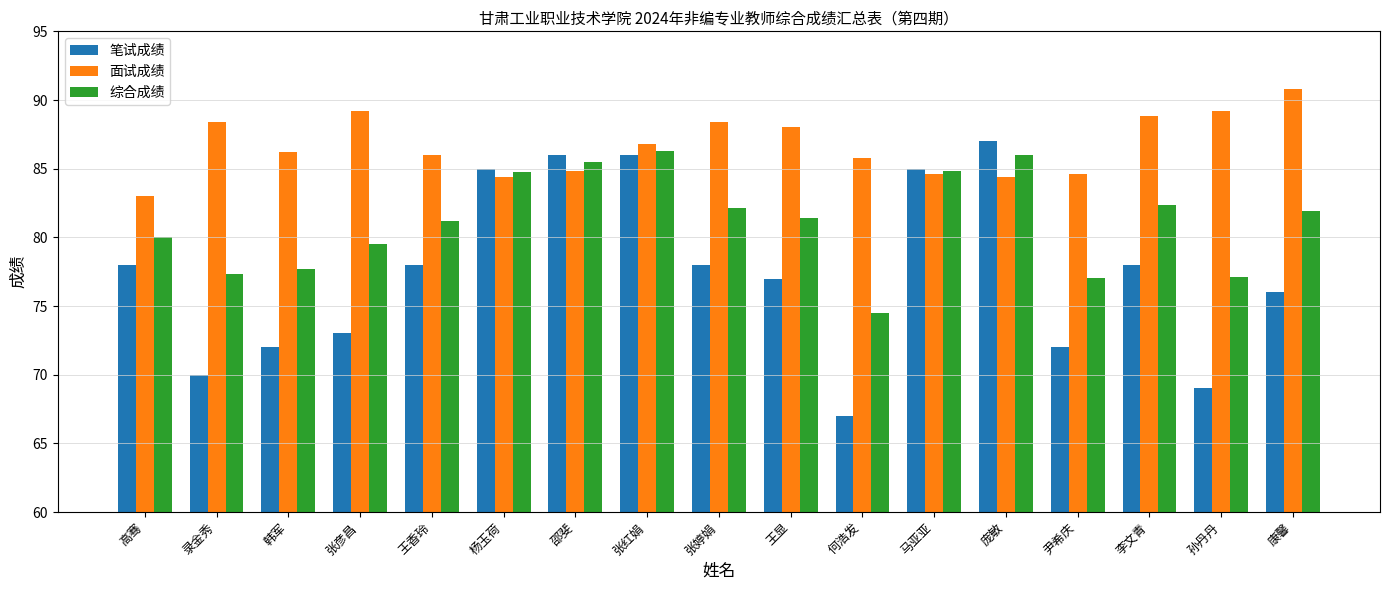

The 面试成绩 series shows 132.5 at 张红娟. True or false?

False